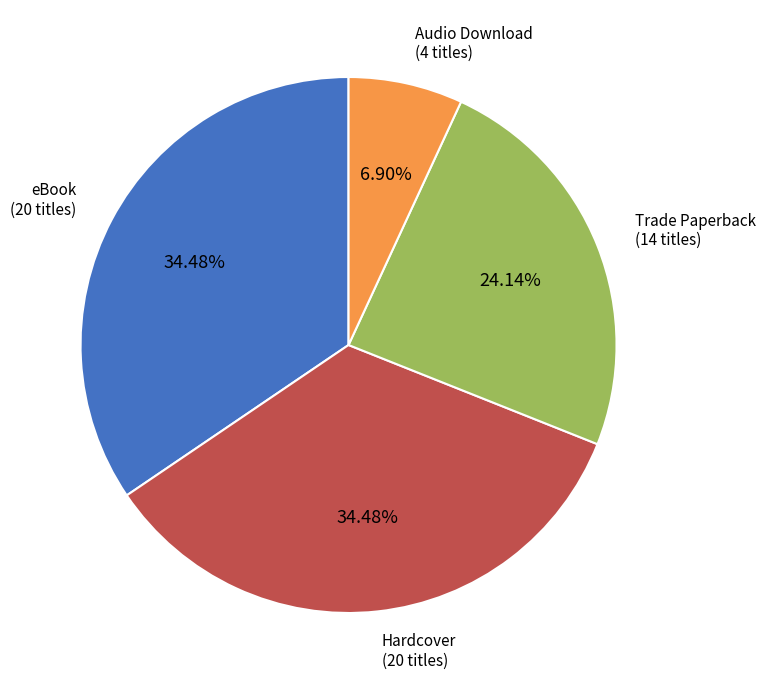

Is there a majority slice in this chart?

No